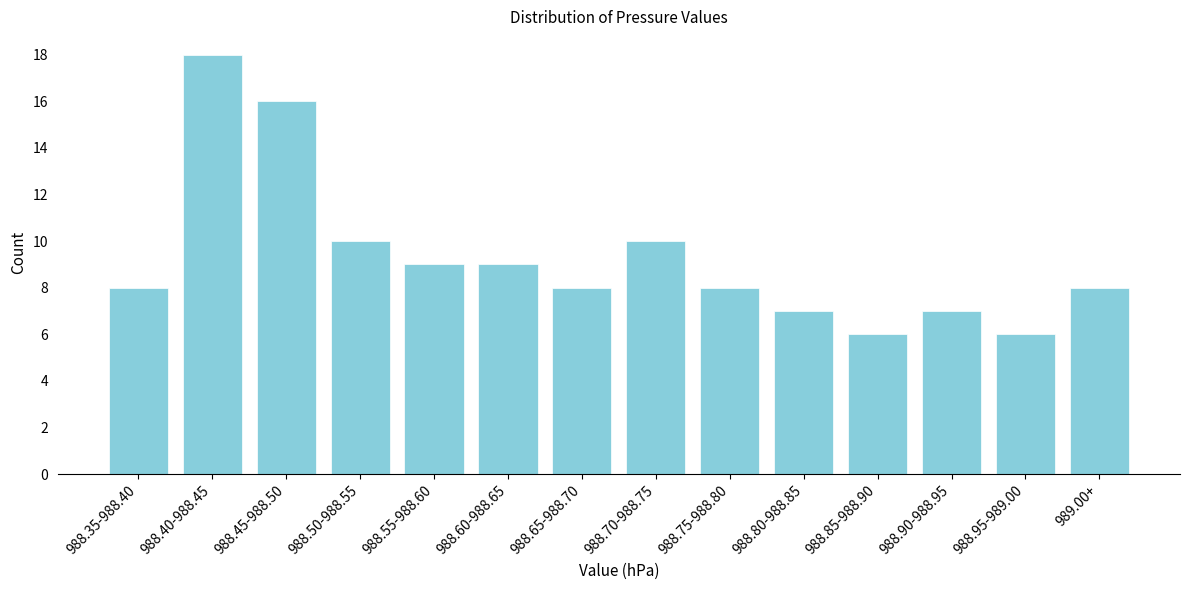

Reading left to right, what are all the values shown in this chart?

8	18	16	10	9	9	8	10	8	7	6	7	6	8